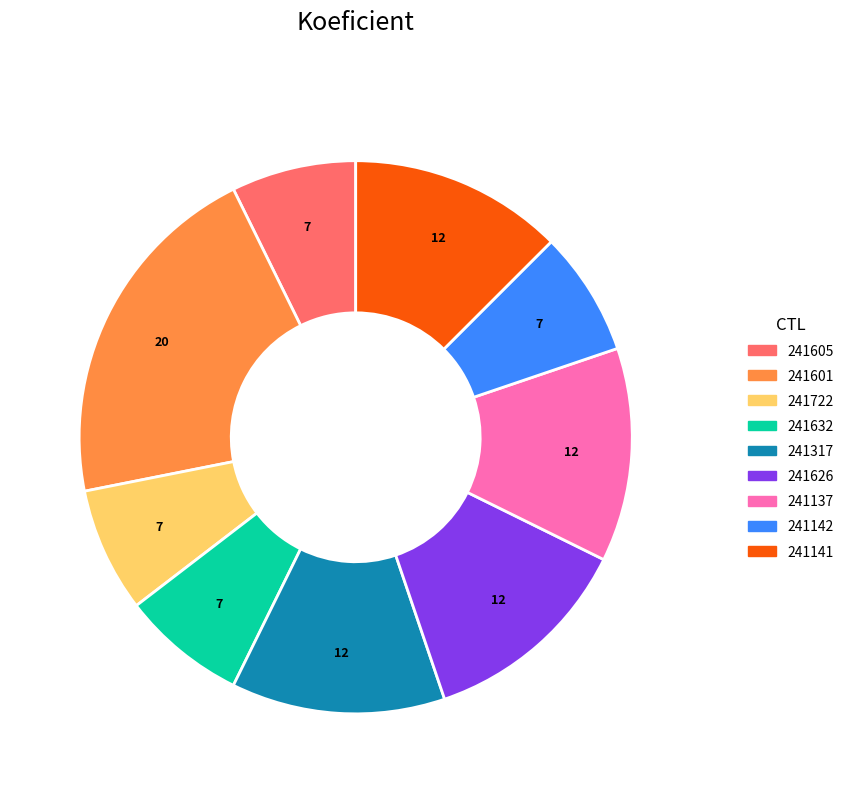

Do 241626 and 241317 together represent more than half of the pie?

No